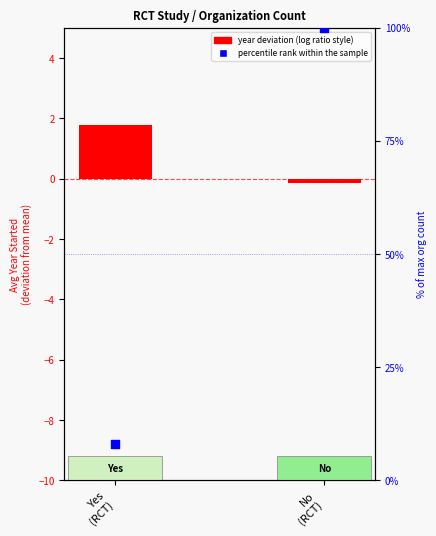

Which series contains the highest Y value?

percentile rank within the sample